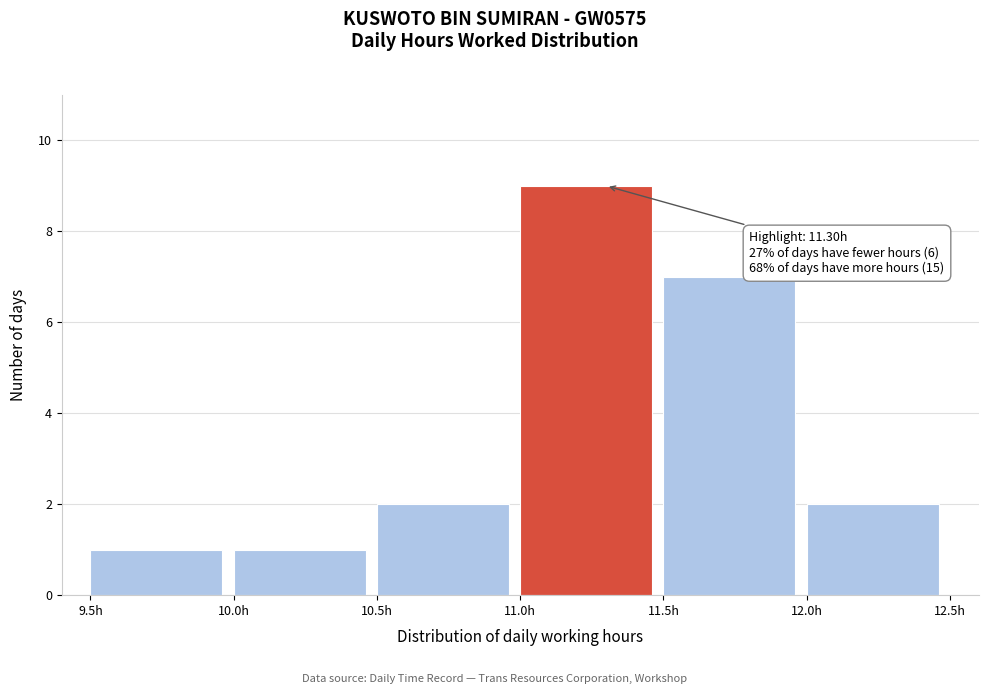

Over which range of the x-axis is the bar tallest?

11.0 to 11.5